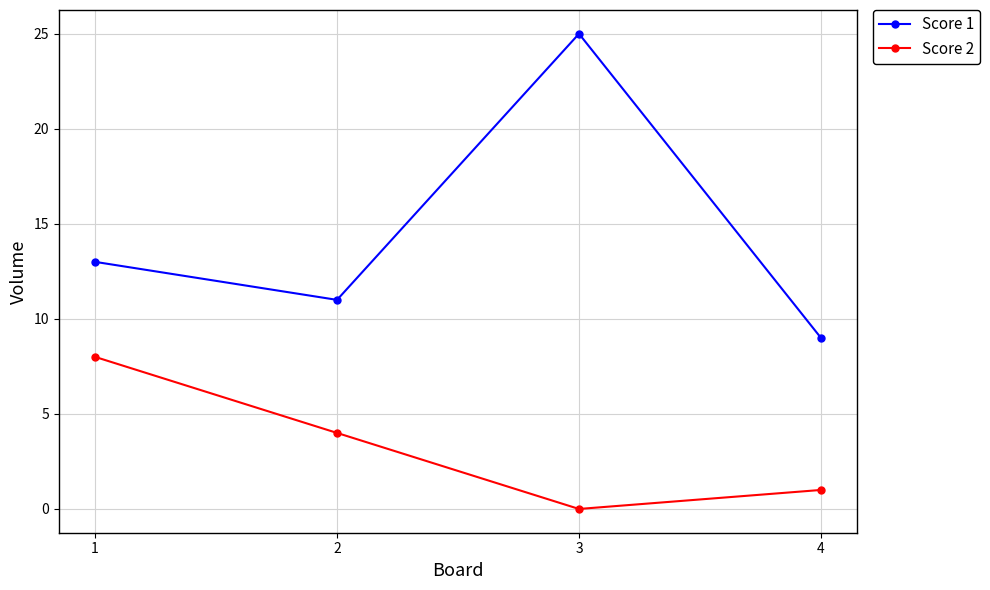

Is this an area chart (filled region under the line)?

No